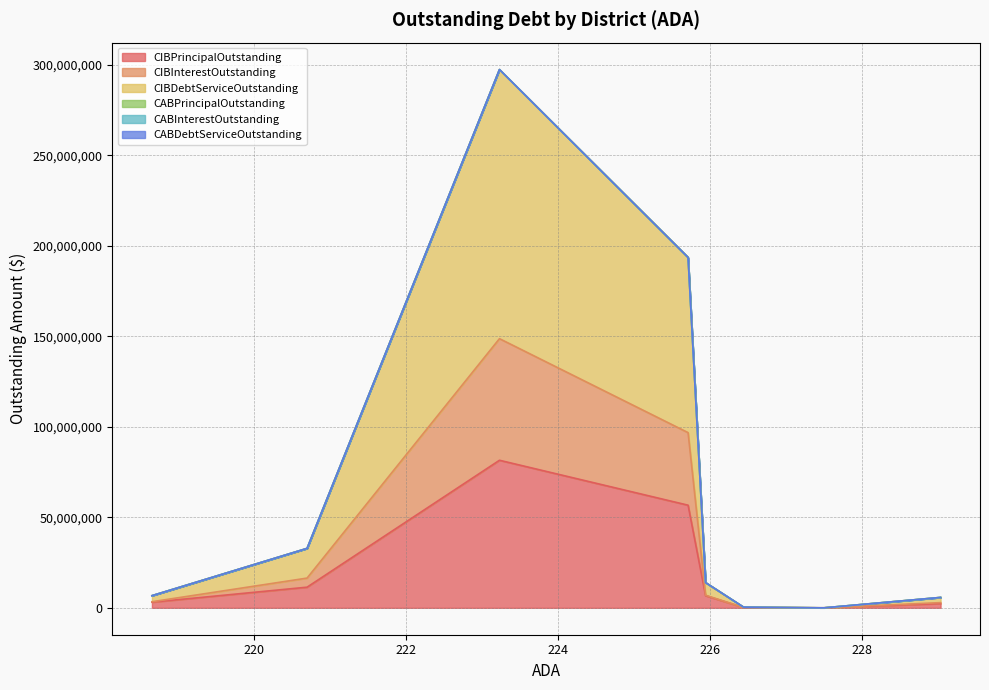

Which series has the widest spread of values?

CIBDebtServiceOutstanding